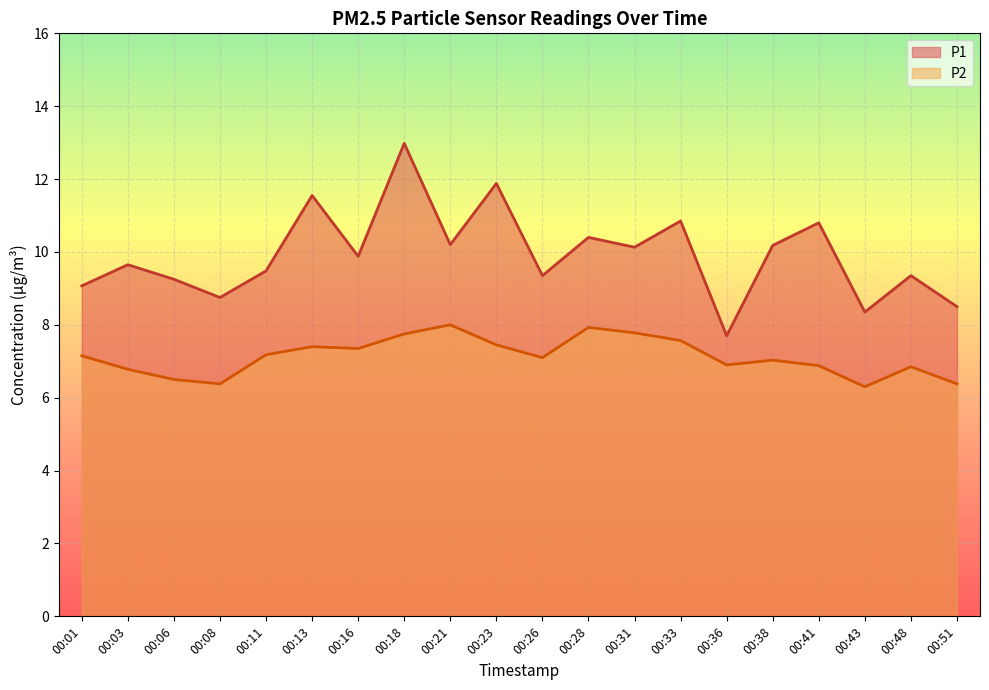

What is the difference between the P1 values at 00:08 and 00:31?

1.4